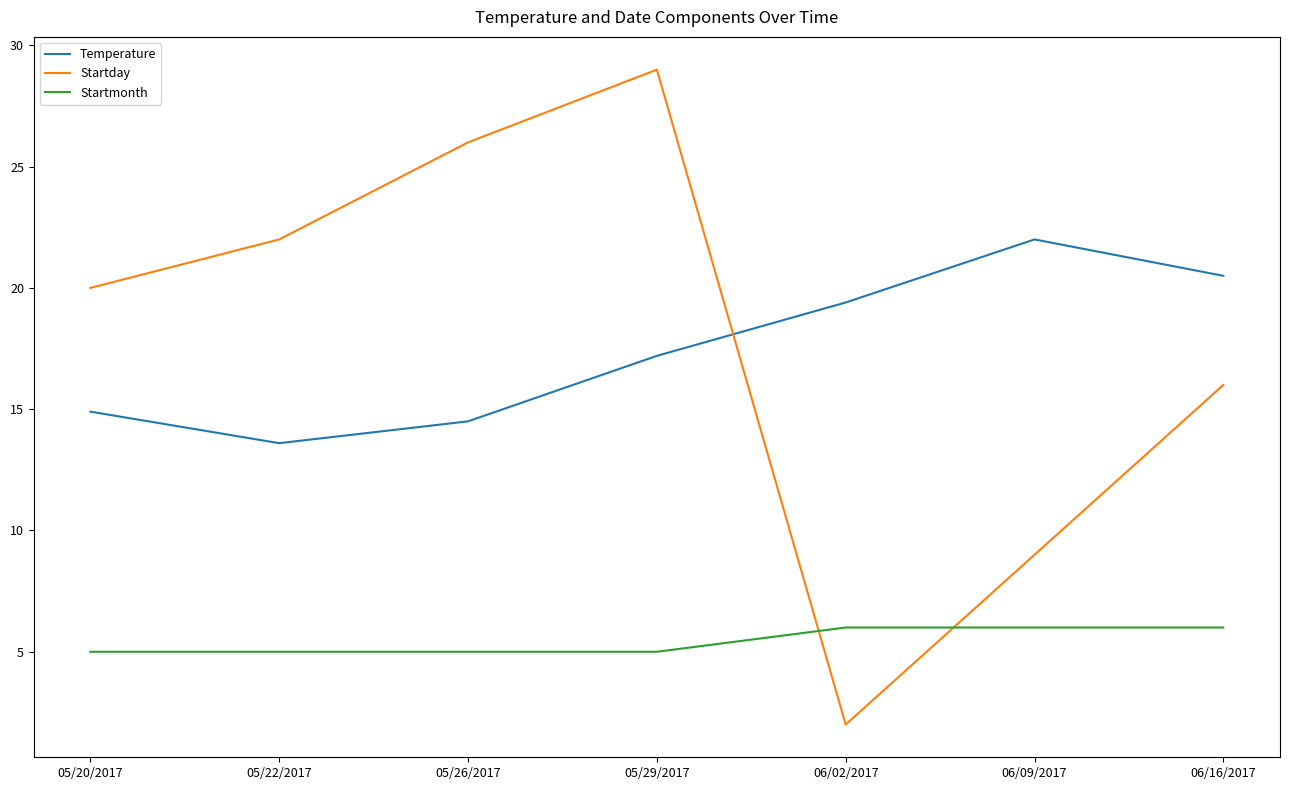

What is the minimum value shown in the chart?

2.0